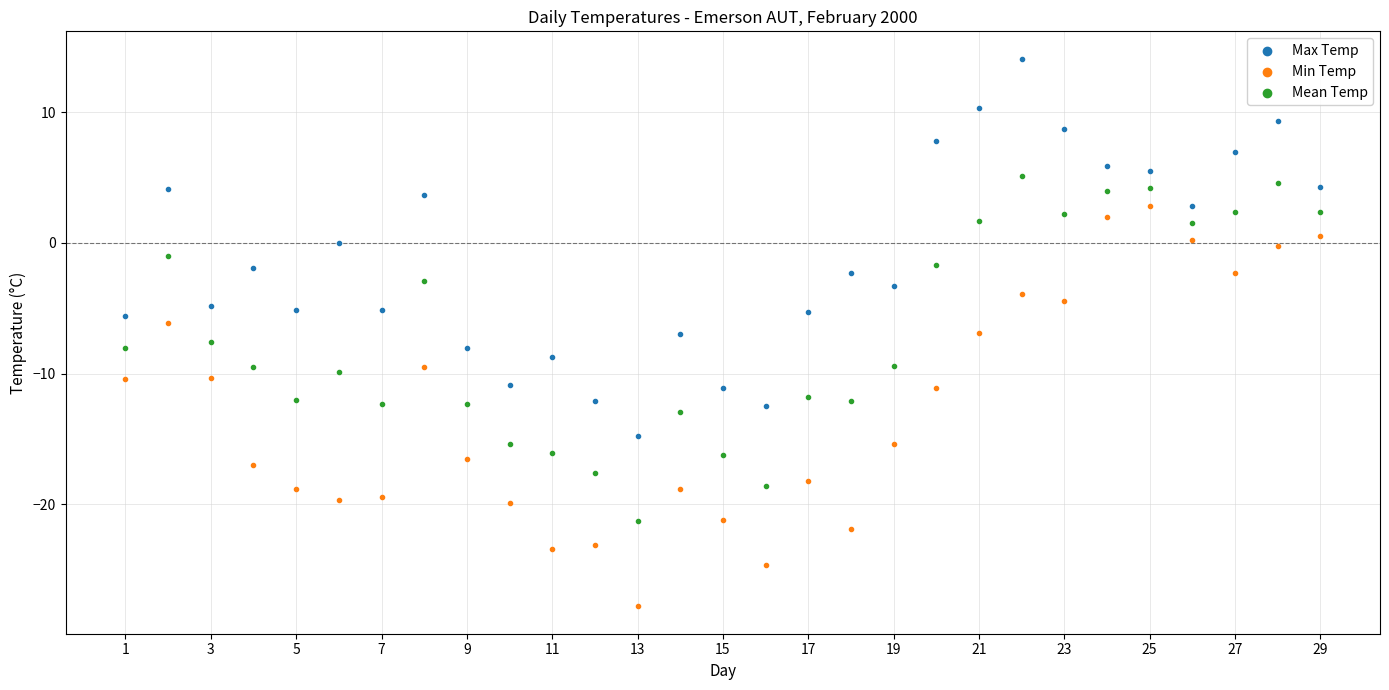

Which series reaches the maximum Y coordinate?

Max Temp